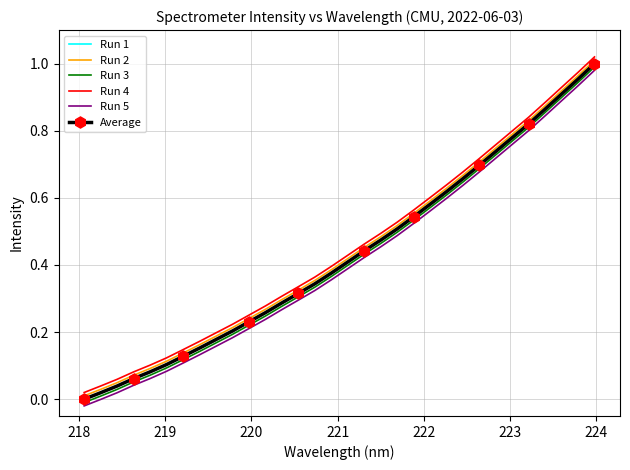

How many data points in Run 1 are above 0?

31